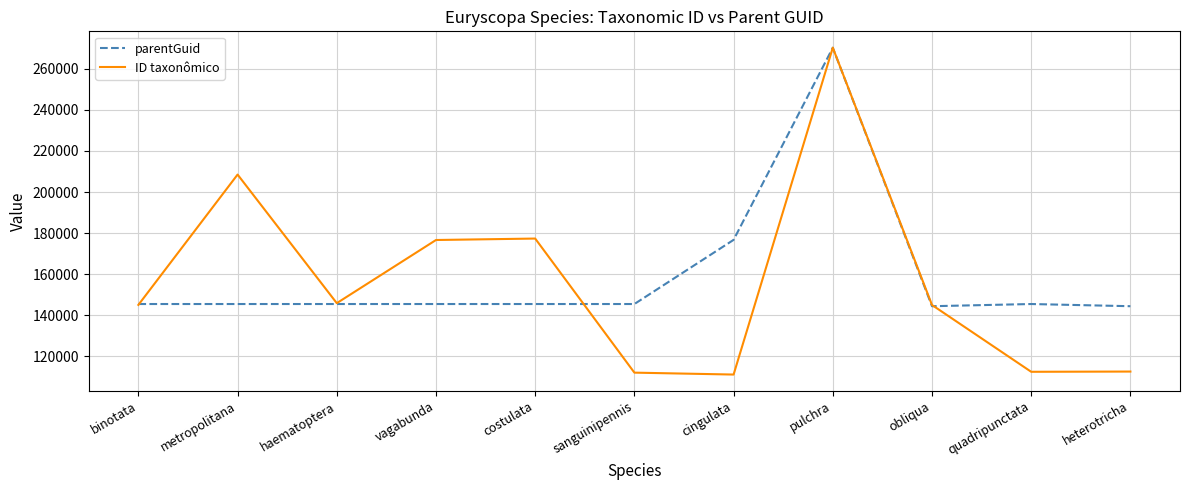

Read the parentGuid value at quadripunctata.

145511